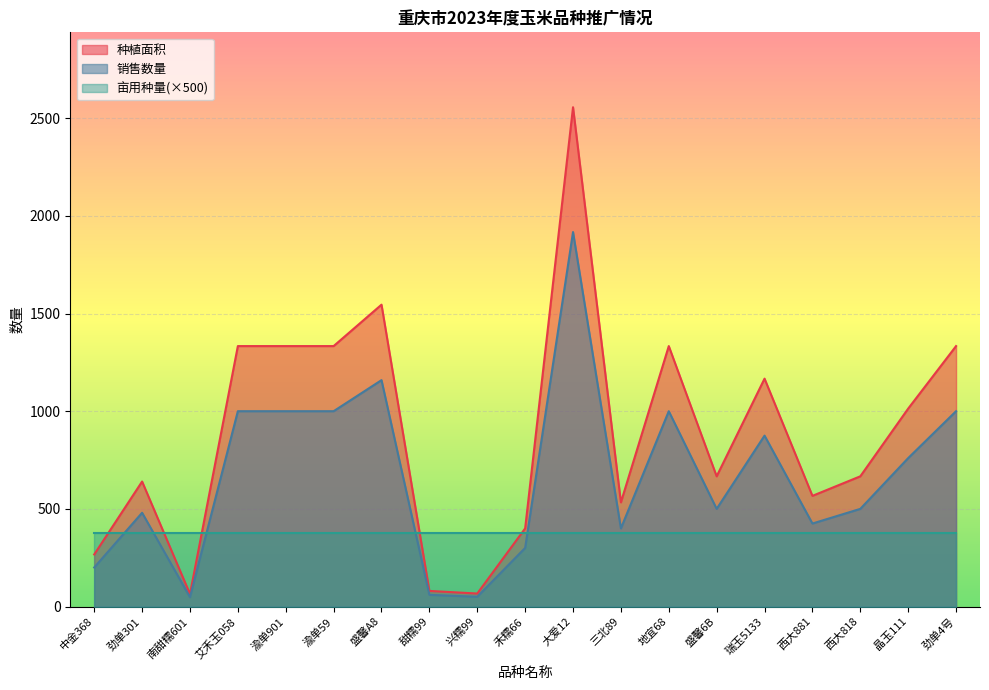

What is the total value across all series at 西大881?

1366.7